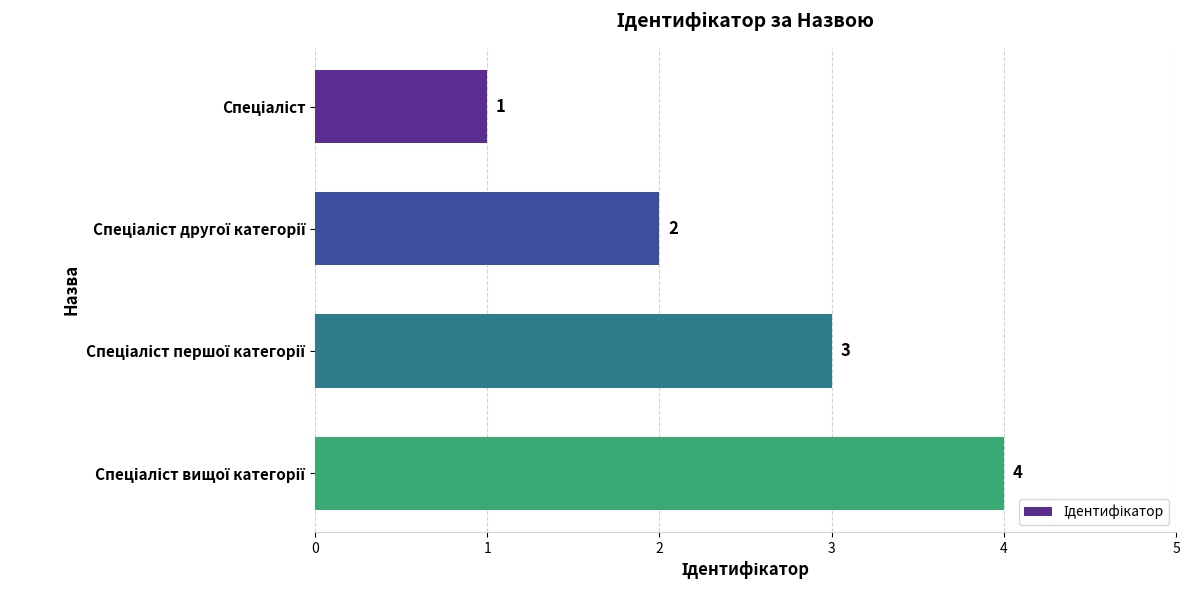

Are the bars grouped side by side (vs. stacked)?

No